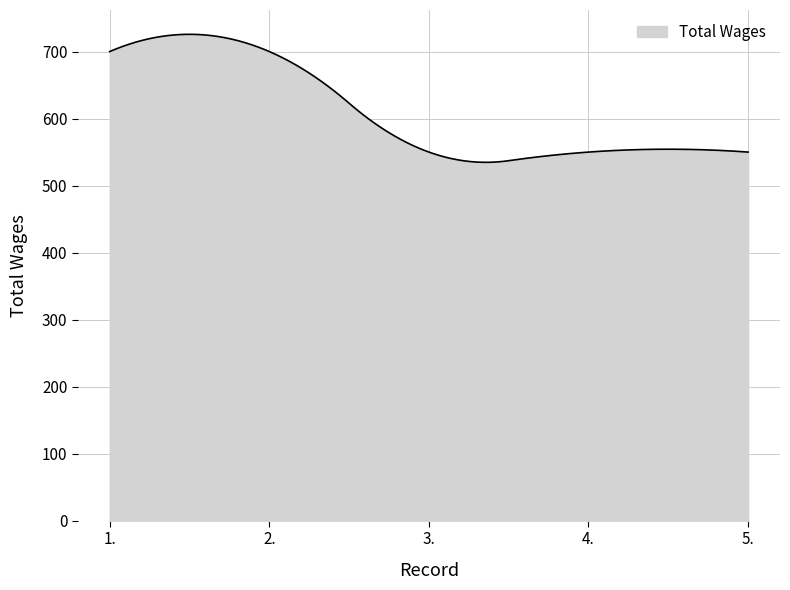

What is the greatest value displayed?

725.7